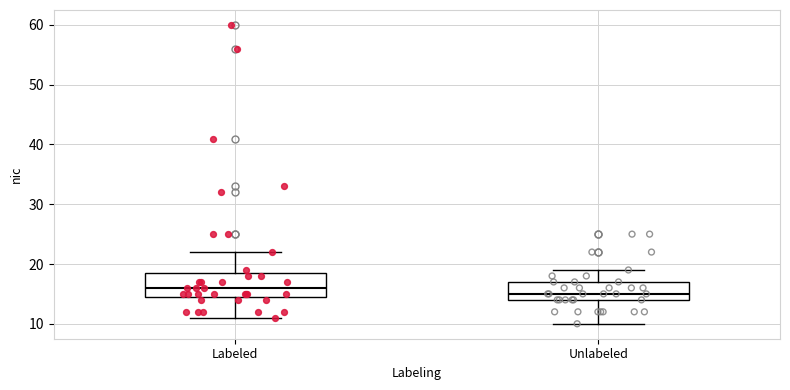

Reading left to right, transcribe this box plot: for each box, give where its median line is, the range the box spans, and where its two whiskers end, as read against the y-axis. The values are not printed on the chart, so give them approximately, as read against the axis.

Labeled: median 16, box 15 to 19, whiskers 11 to 22
Unlabeled: median 15, box 14 to 17, whiskers 10 to 19